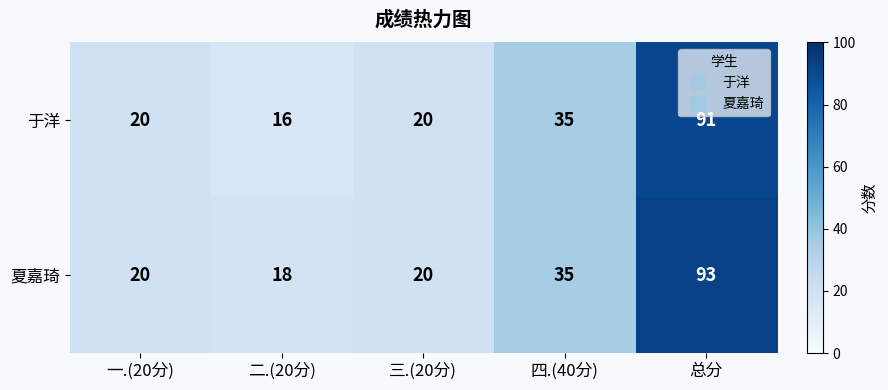

What value does the 于洋 series have at 二.(20分)?

16